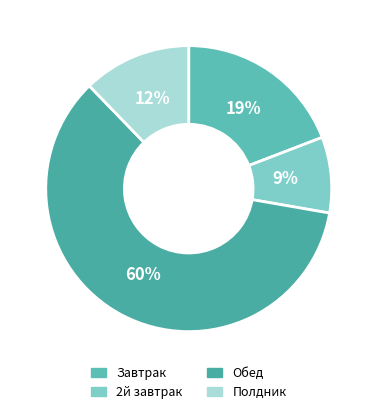

Between Завтрак and 2й завтрак, which is larger?

Завтрак